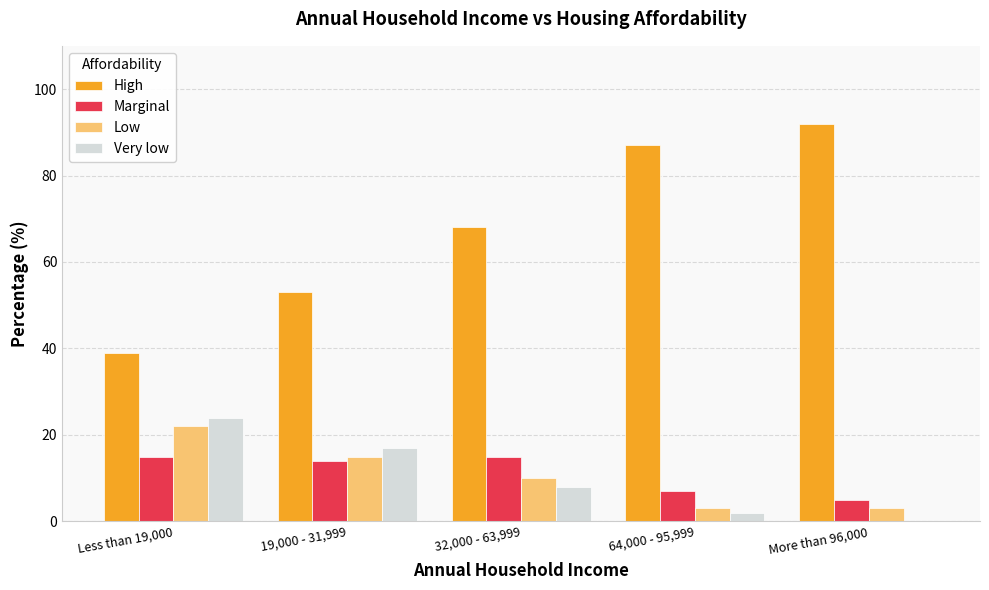

Count the number of categories in the chart.

5